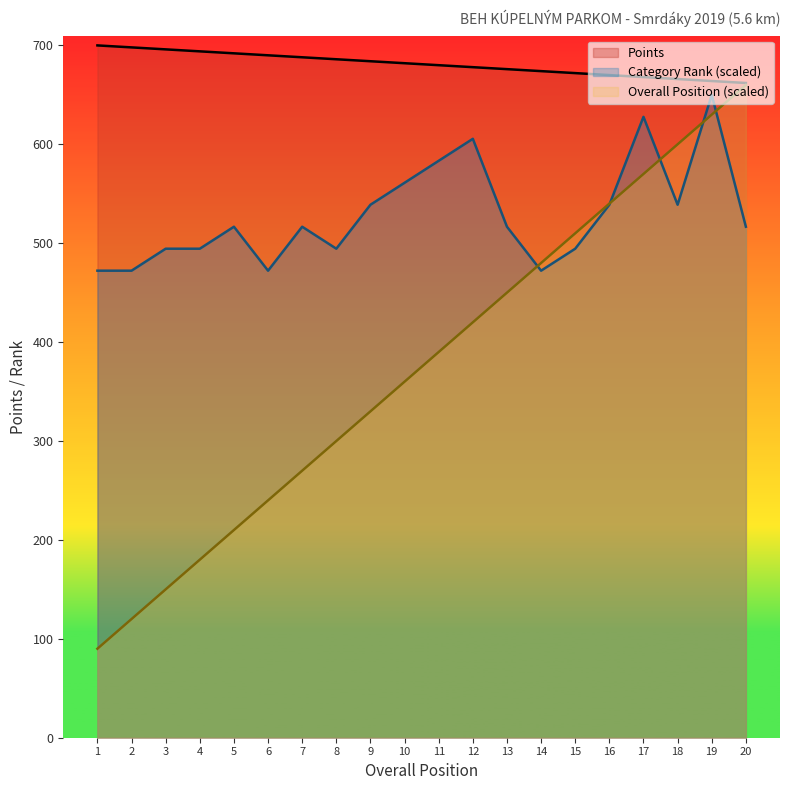

At which category is the sum across all series the highest?

19